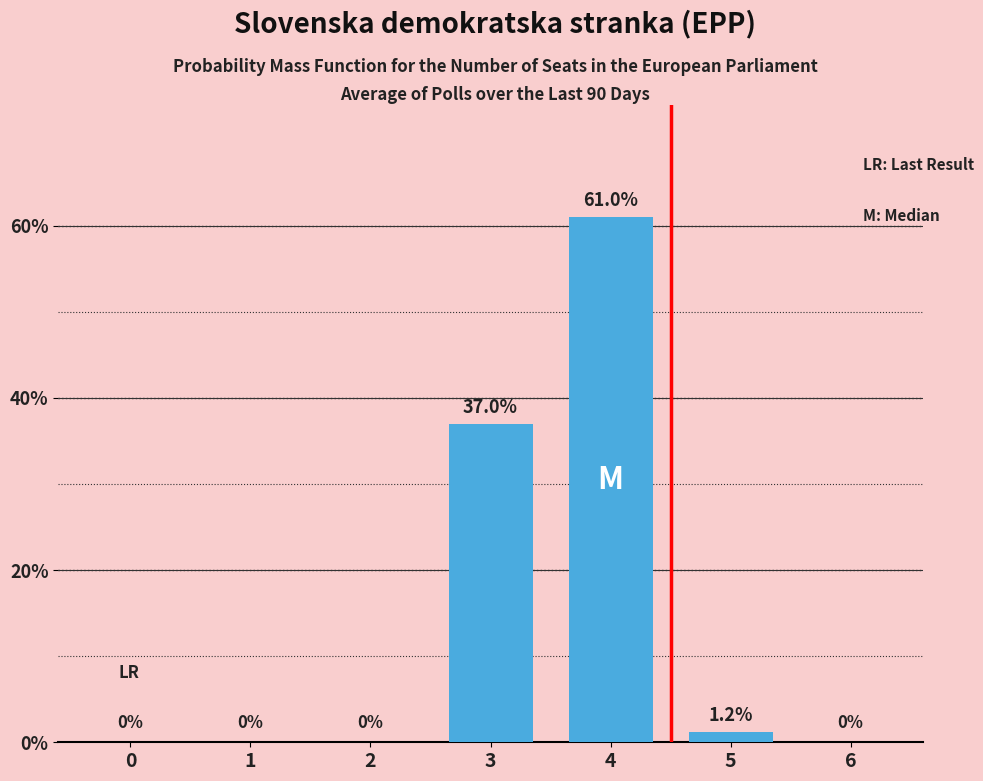

What is the average value?

14.2